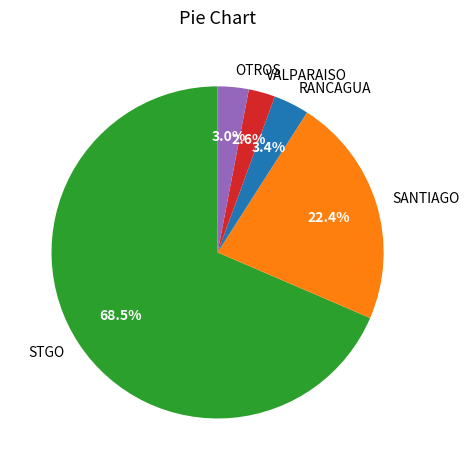

What is the largest slice in the pie chart?

STGO